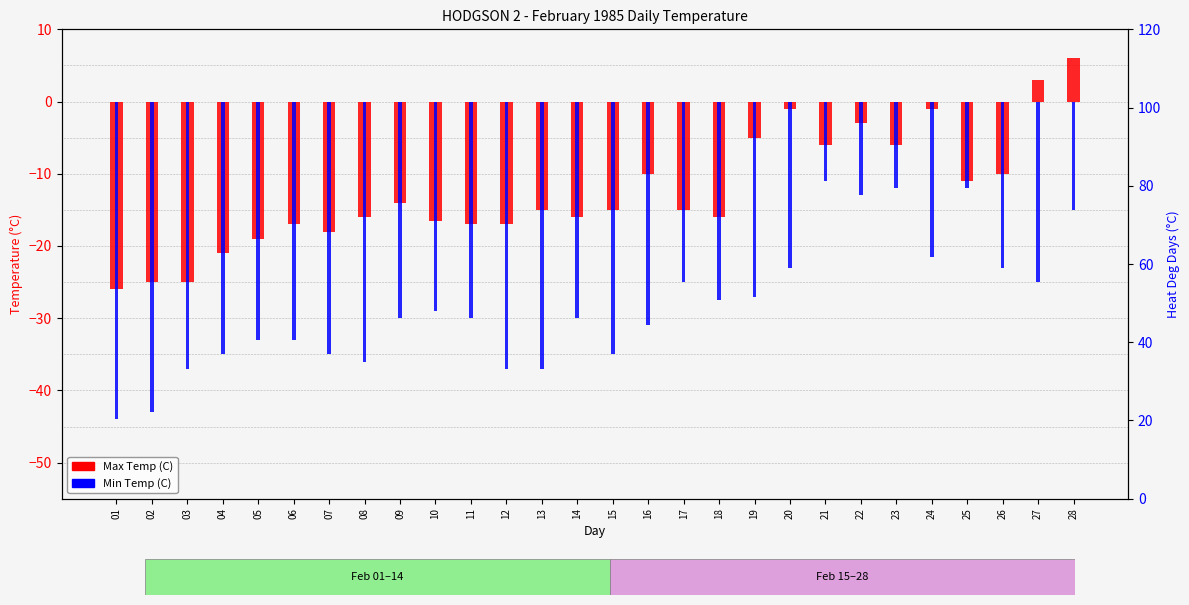

Where is Min Temp (C) nearest to the value -27?

19